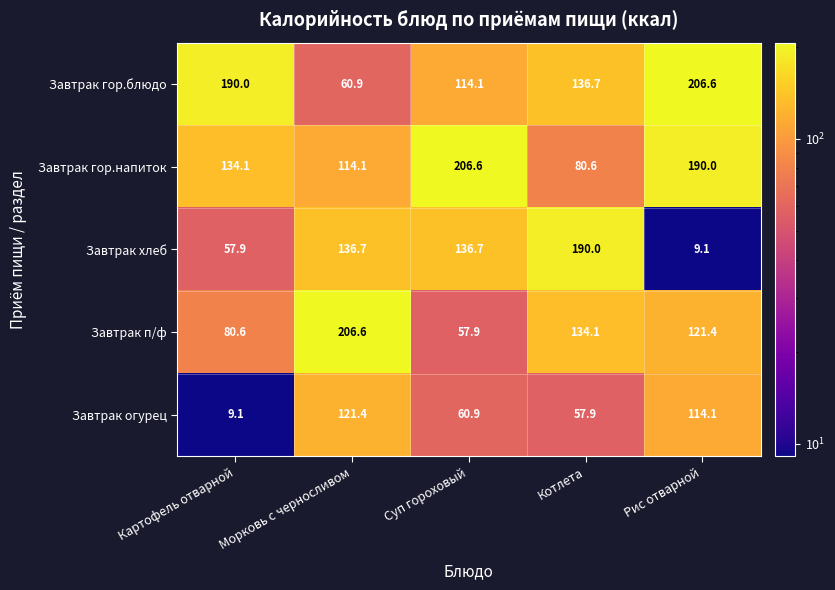

What is the spread (max minus min) of values at Рис отварной?

197.5